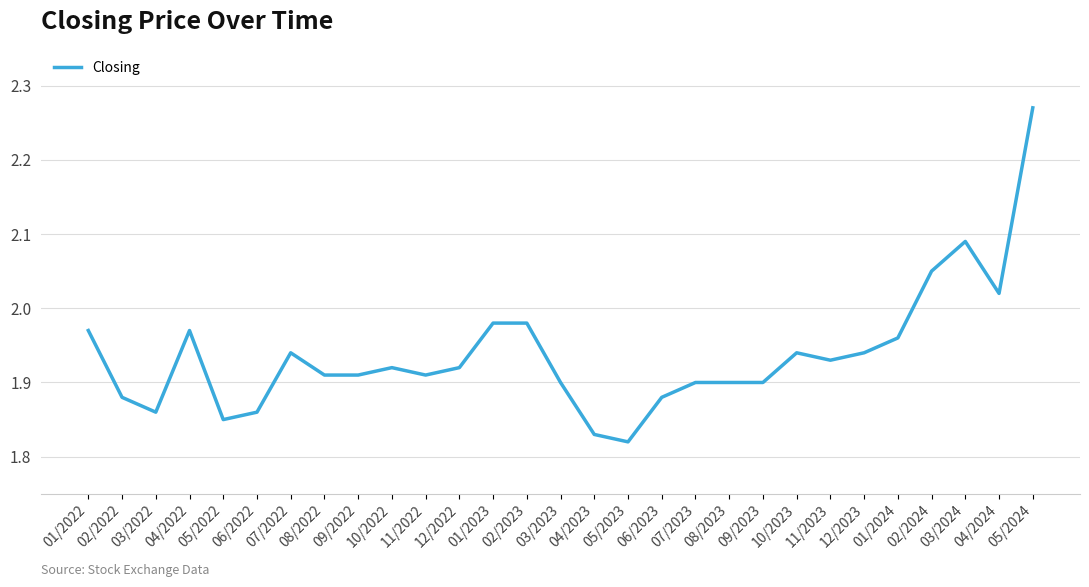

Between 06/2022 and 07/2023, which is larger?

07/2023